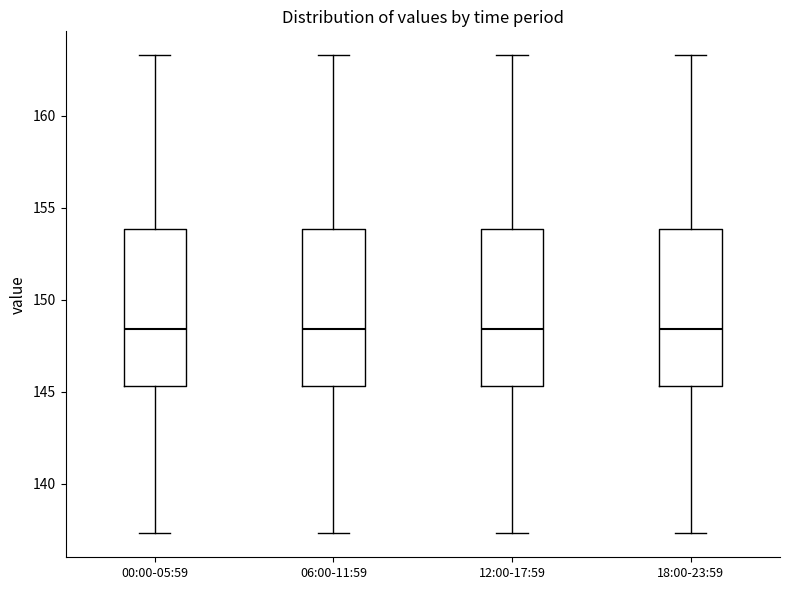

Reading left to right, transcribe this box plot: for each box, give where its median line is, the range the box spans, and where its two whiskers end, as read against the y-axis. The values are not printed on the chart, so give them approximately, as read against the axis.

00:00-05:59: median 148.5, box 145.5 to 154.0, whiskers 137.5 to 163.5
06:00-11:59: median 148.5, box 145.5 to 154.0, whiskers 137.5 to 163.5
12:00-17:59: median 148.5, box 145.5 to 154.0, whiskers 137.5 to 163.5
18:00-23:59: median 148.5, box 145.5 to 154.0, whiskers 137.5 to 163.5